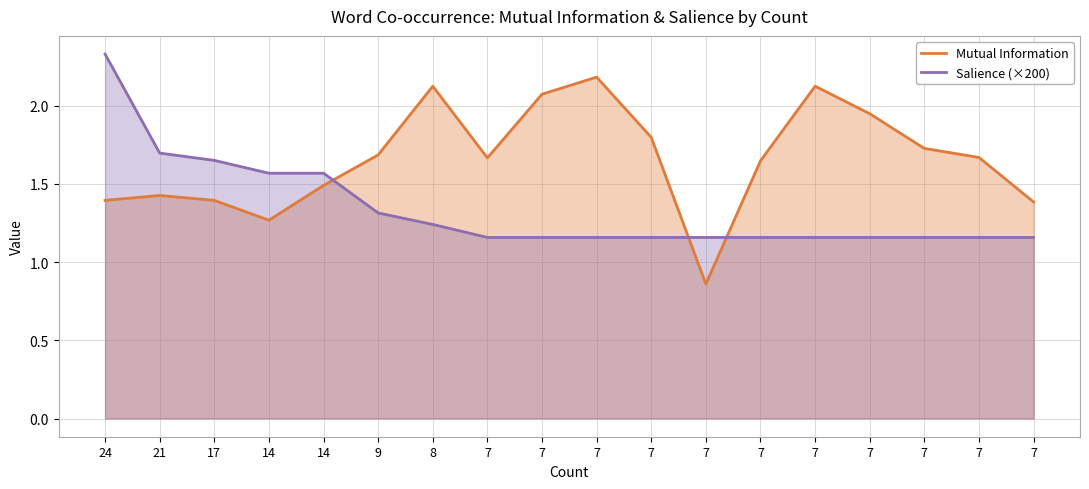

Reading right to left, transcribe all the data shown in this chart.

Mutual Information: 7=1.4	7=1.7	7=1.7	7=1.9	7=2.1	7=1.6	7=0.9	7=1.8	7=2.2	7=2.1	7=1.7	8=2.1	9=1.7	14=1.5	14=1.3	17=1.4	21=1.4	24=1.4
Salience (×200): 7=1.2	7=1.2	7=1.2	7=1.2	7=1.2	7=1.2	7=1.2	7=1.2	7=1.2	7=1.2	7=1.2	8=1.2	9=1.3	14=1.6	14=1.6	17=1.7	21=1.7	24=2.3